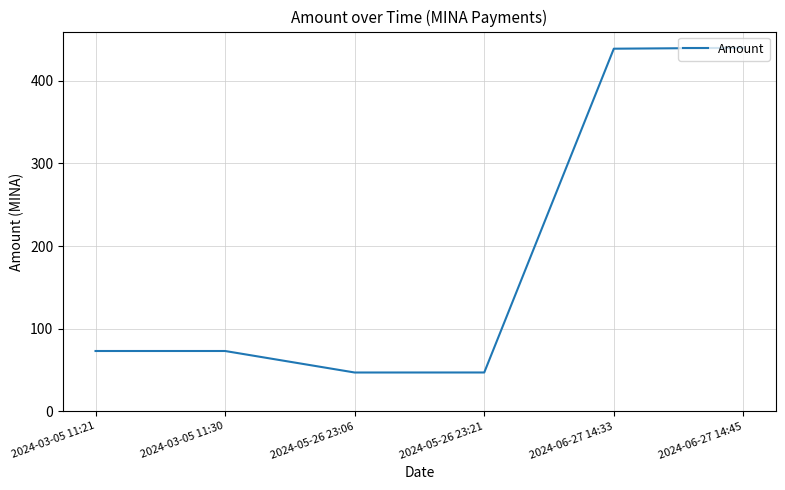

What is the change in value from 2024-03-05 11:30 to 2024-05-26 23:21?

-26.0